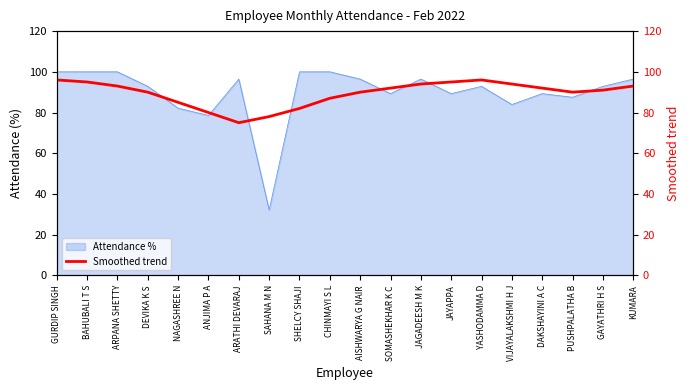

What is the lowest value of the Attendance % series?

32.1